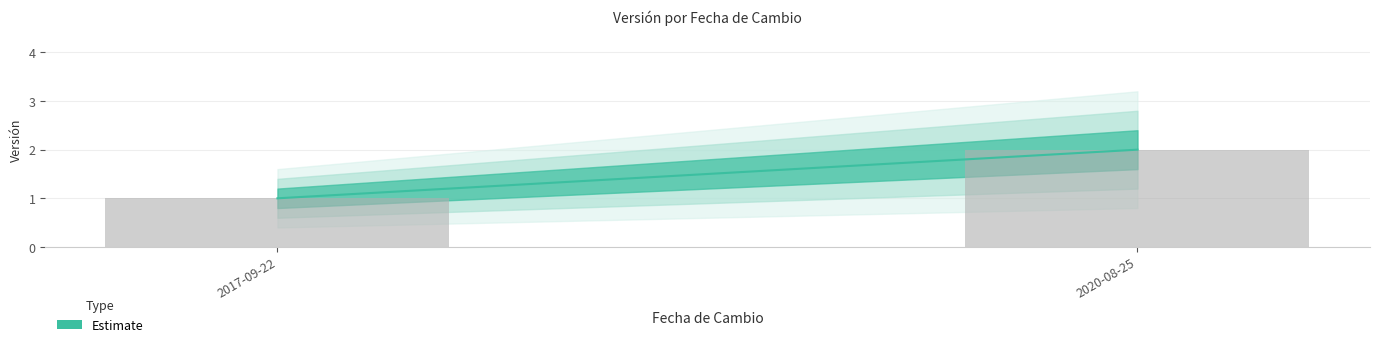

What is the difference between the values at 2017-09-22 and 2020-08-25?

1